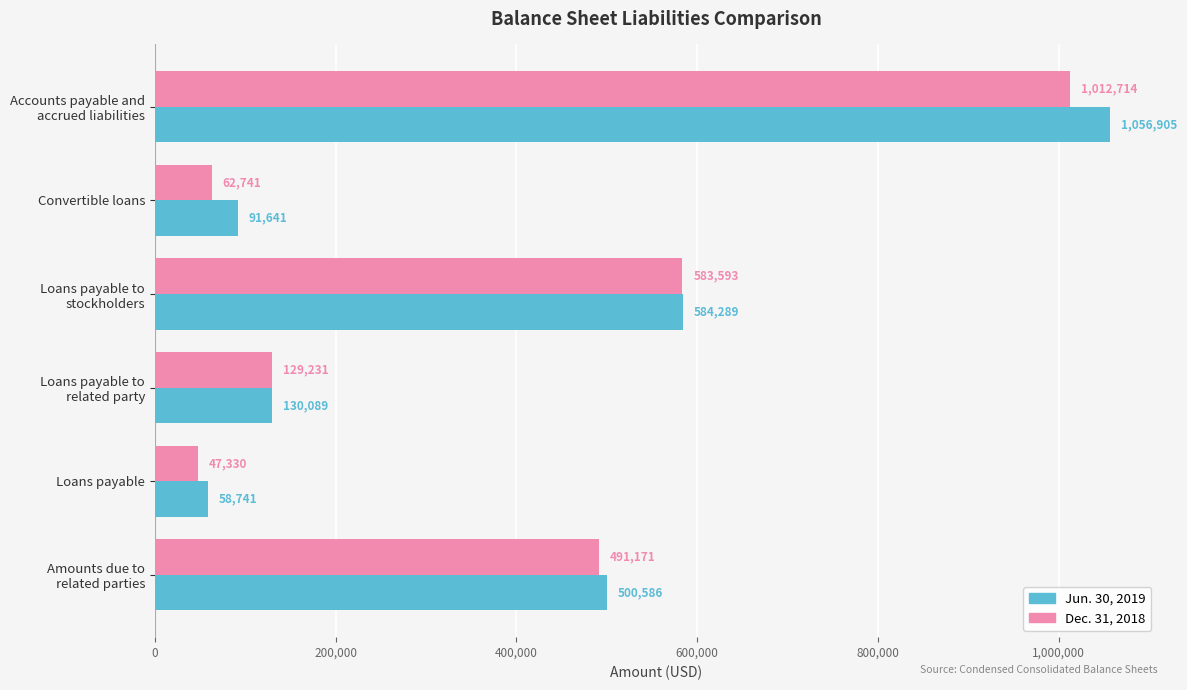

At which label is Dec. 31, 2018 closest to 530022?

Amounts due to
related parties